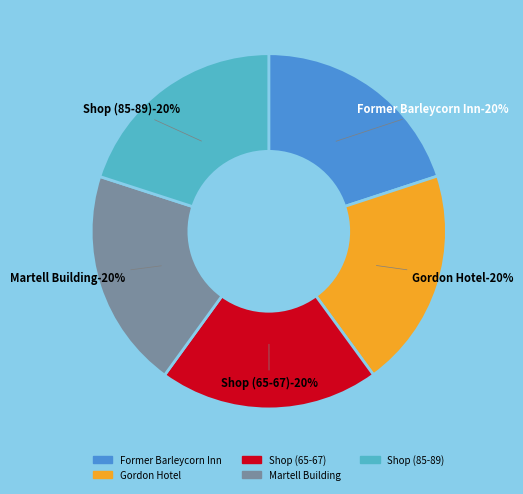

Rank the categories by value from highest to lowest.

Shop (85-89), Martell Building, Shop (65-67), Gordon Hotel, Former Barleycorn Inn